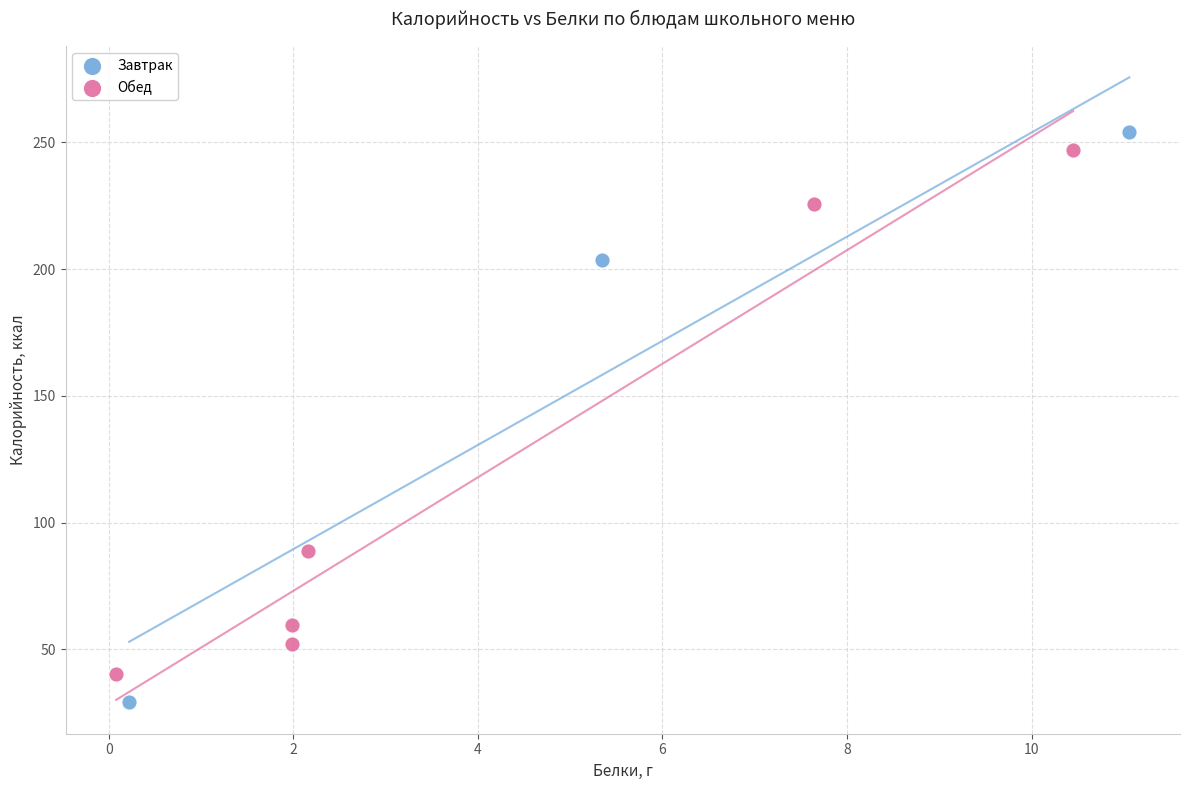

Which series has the largest Y range (max minus min)?

Завтрак